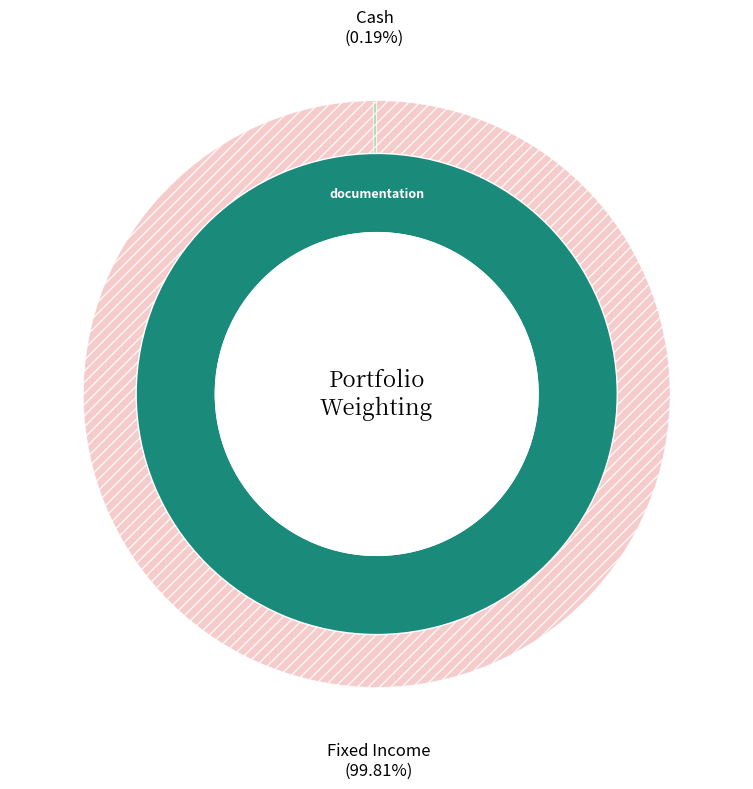

True or false: Fixed Income accounts for 99% of the total.

False